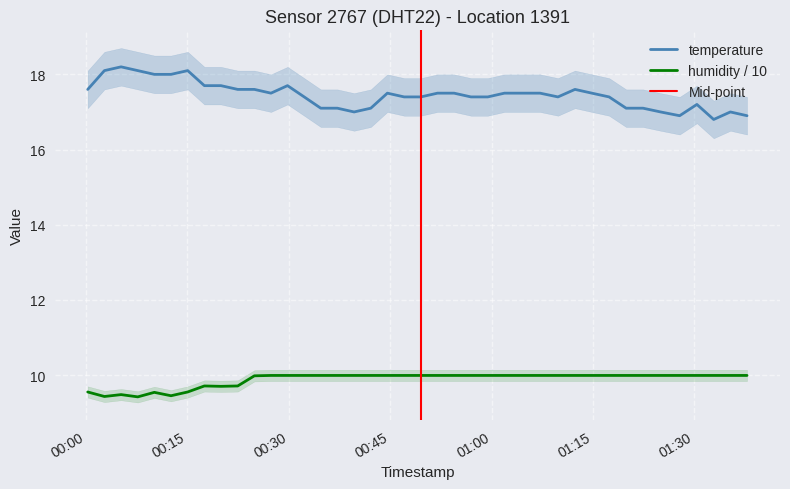

Rank the series by their maximum value, from lowest to highest.

humidity, temperature